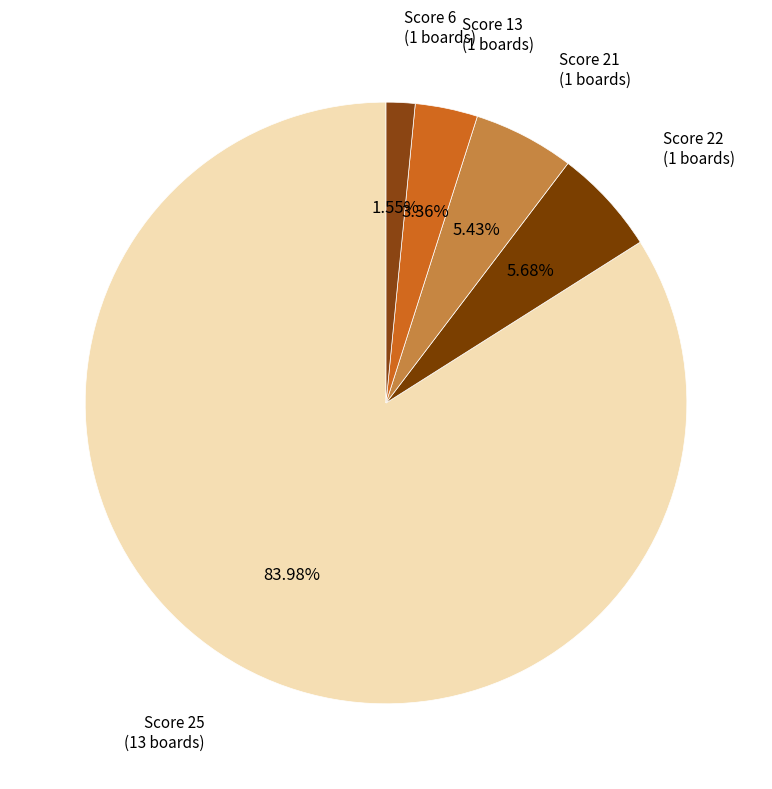

Which has a higher value, Score 25 (13 boards) or Score 22 (1 boards)?

Score 25 (13 boards)